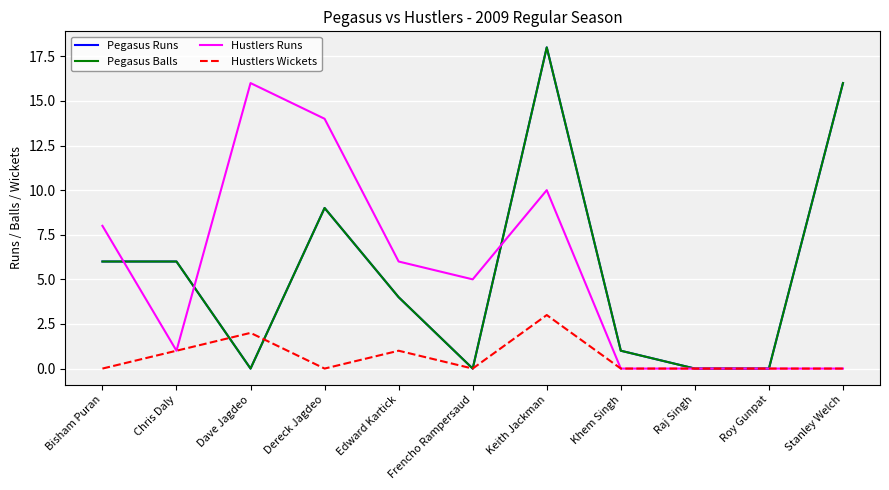

Which series has the largest total across all categories?

Pegasus Runs